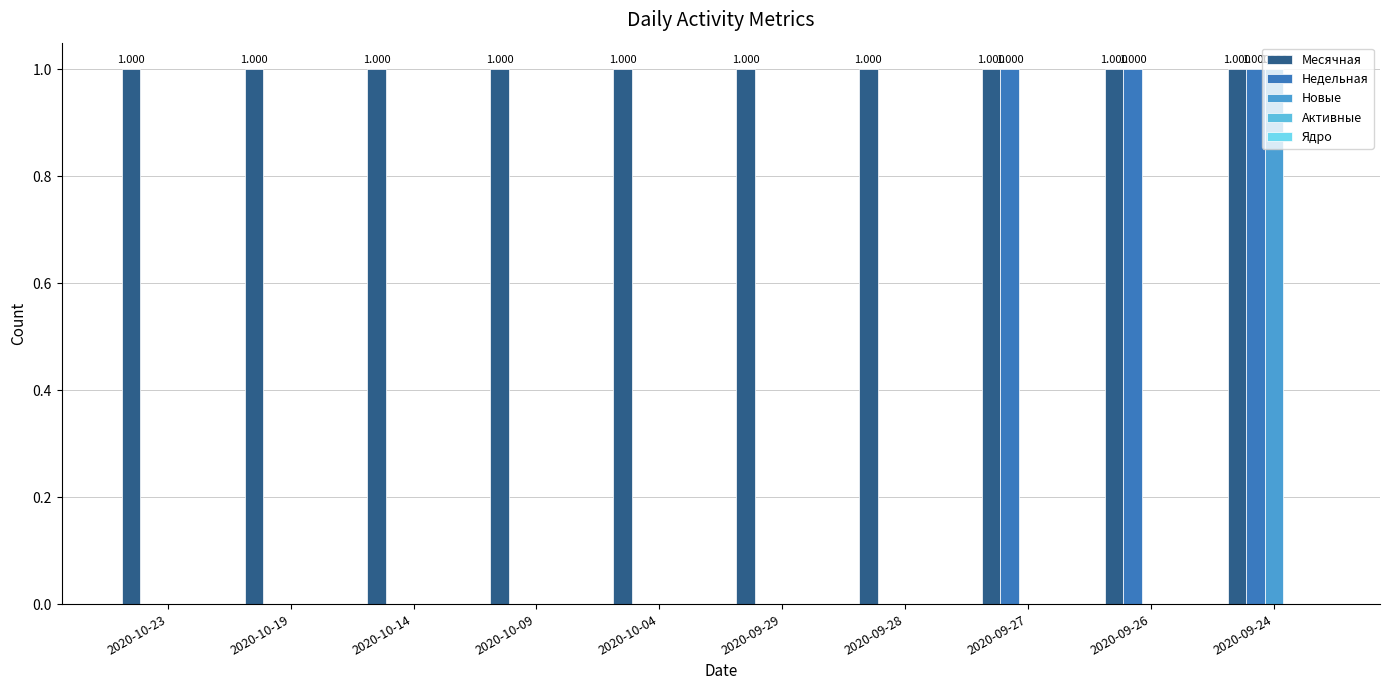

How many groups of bars are there?

10